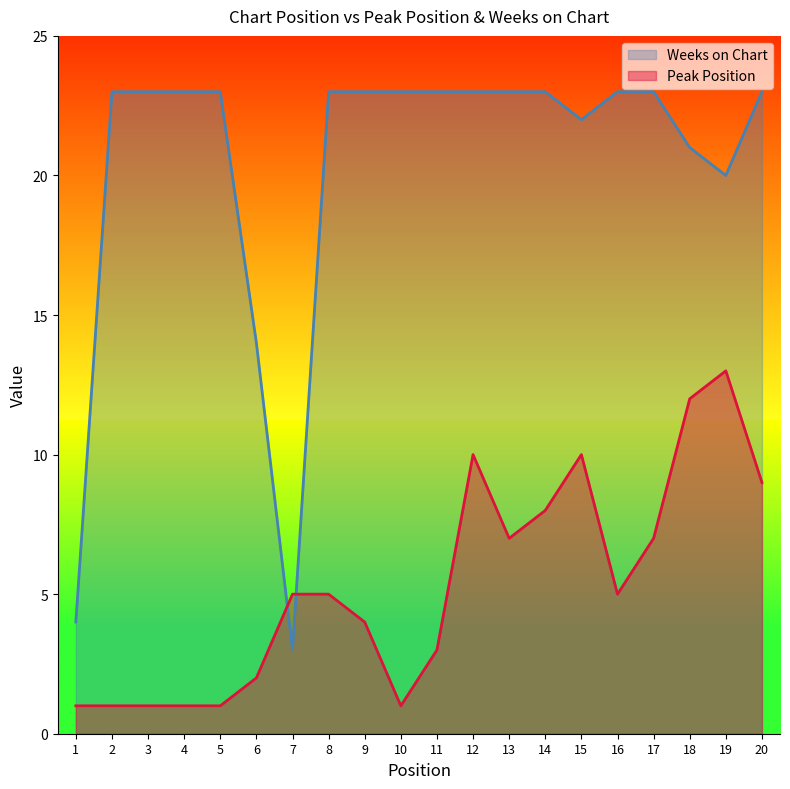

Which series has the widest spread of values?

Weeks on Chart